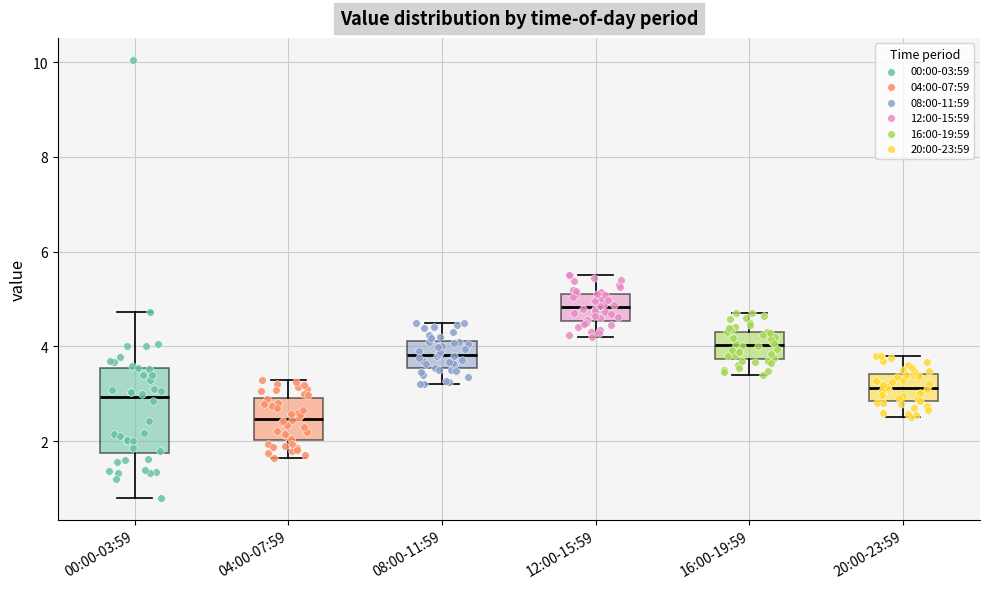

Which box has the lowest median line?

04:00-07:59